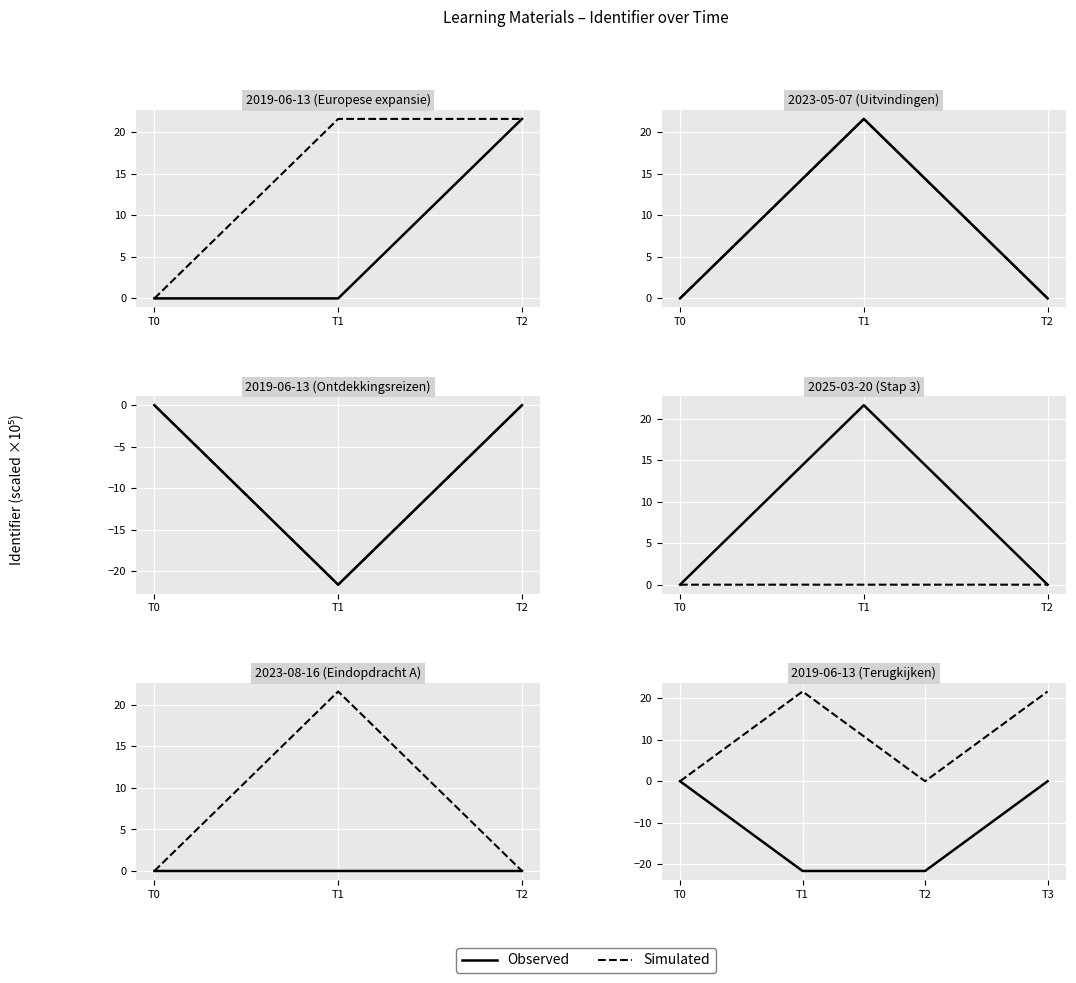

True or false: Simulated and Observed intersect in this chart.

False